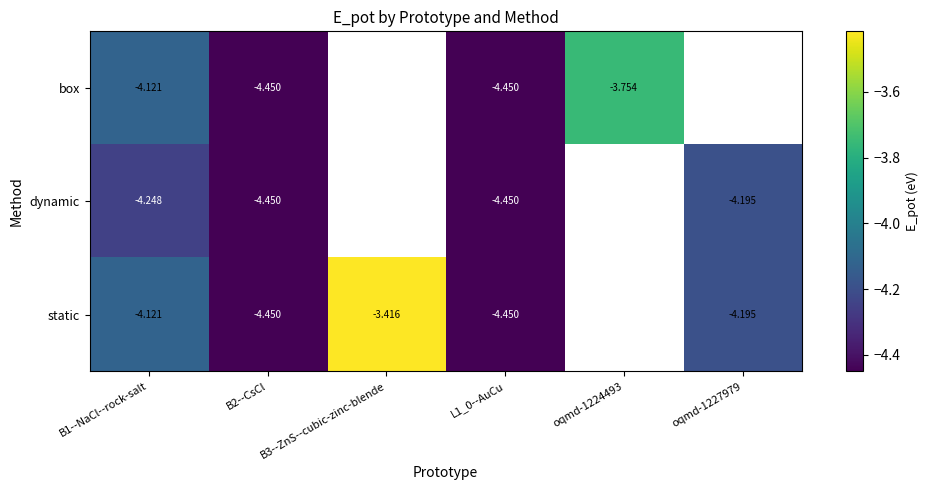

Is the value of static at B3--ZnS--cubic-zinc-blende greater than the value of dynamic at oqmd-1227979?

Yes